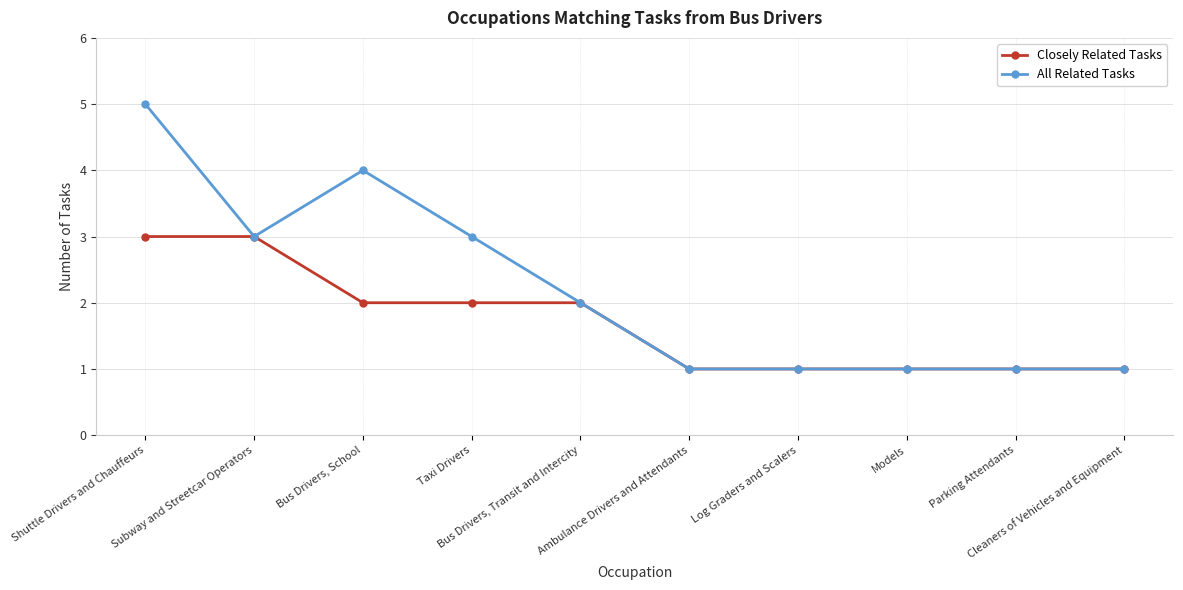

What is the total value across all series at Ambulance Drivers and Attendants?

2